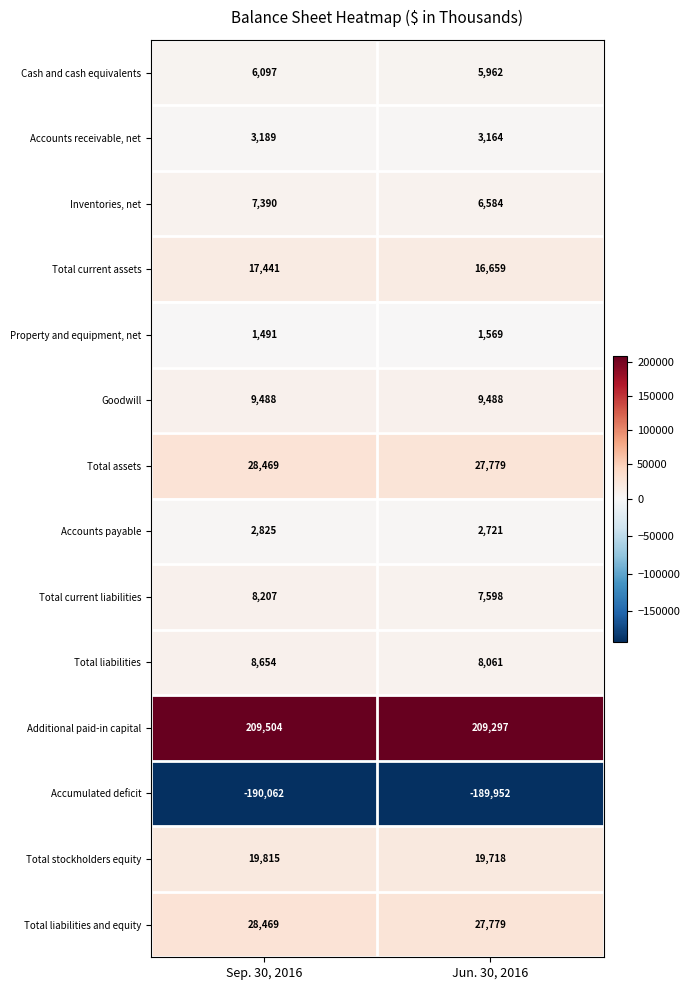

Read the Total assets value at Jun. 30, 2016.

27779